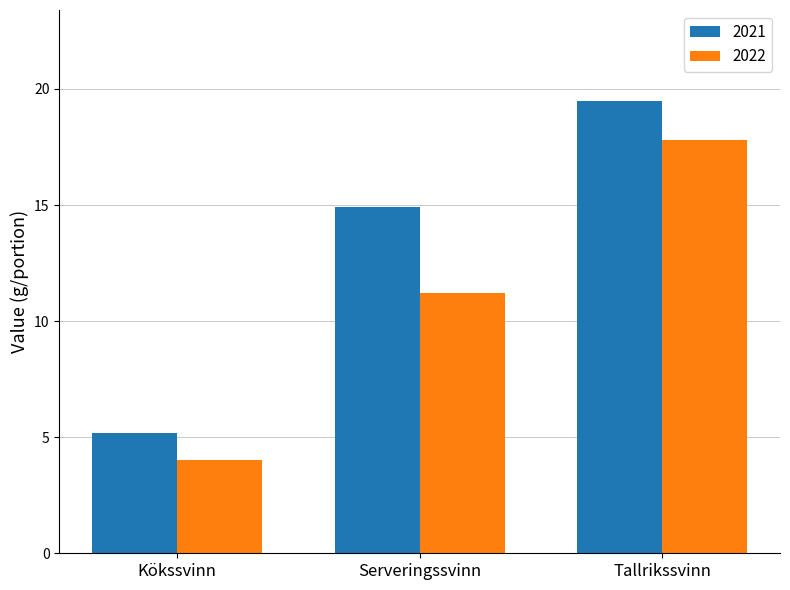

Rank the series by their average value, from highest to lowest.

2021, 2022